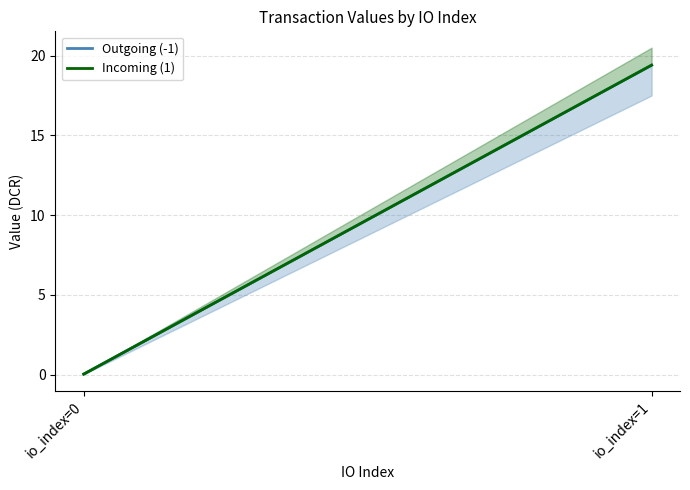

Rank the categories by Incoming (1) value from lowest to highest.

io_index=0, io_index=1